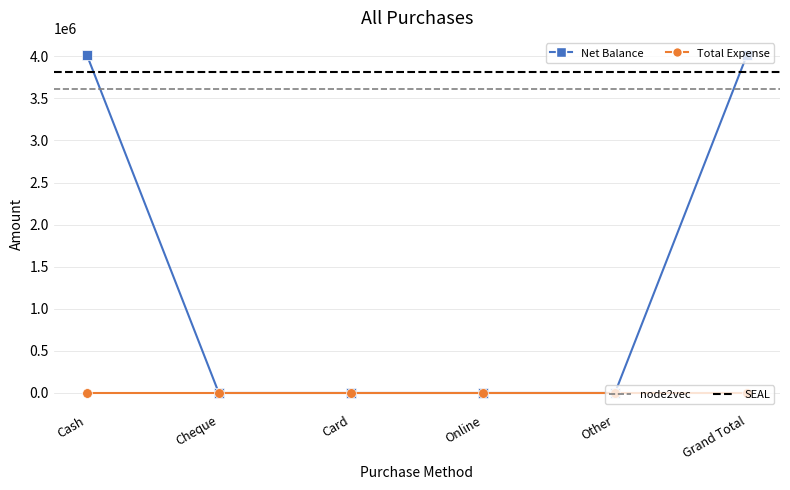

What is the label of the 3rd point from the right?

Online